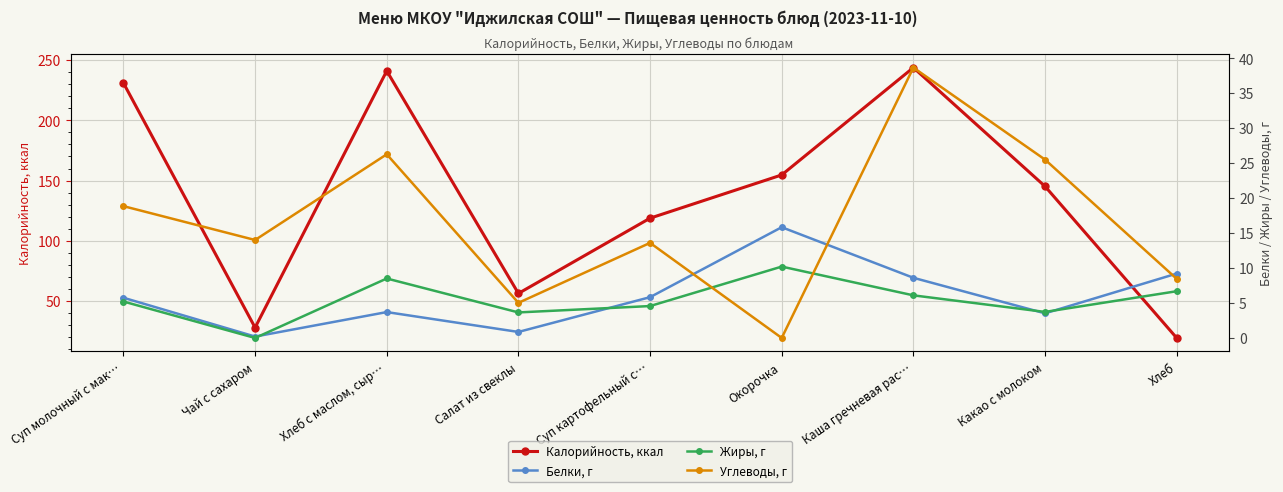

What is the difference between the maximum and minimum values in the Калорийность, ккал series?

224.4